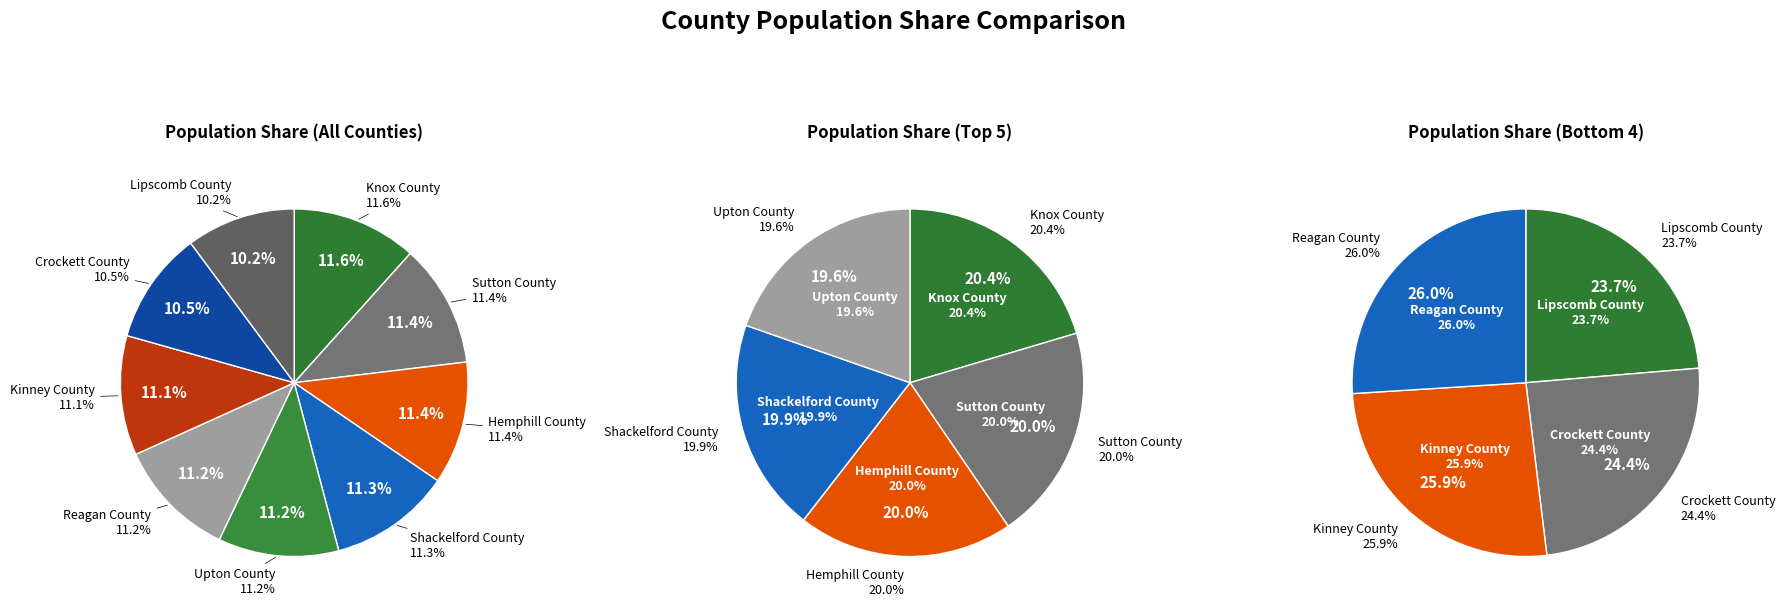

Rank the categories by value from lowest to highest.

Lipscomb County, Crockett County, Kinney County, Reagan County, Upton County, Shackelford County, Sutton County, Hemphill County, Knox County